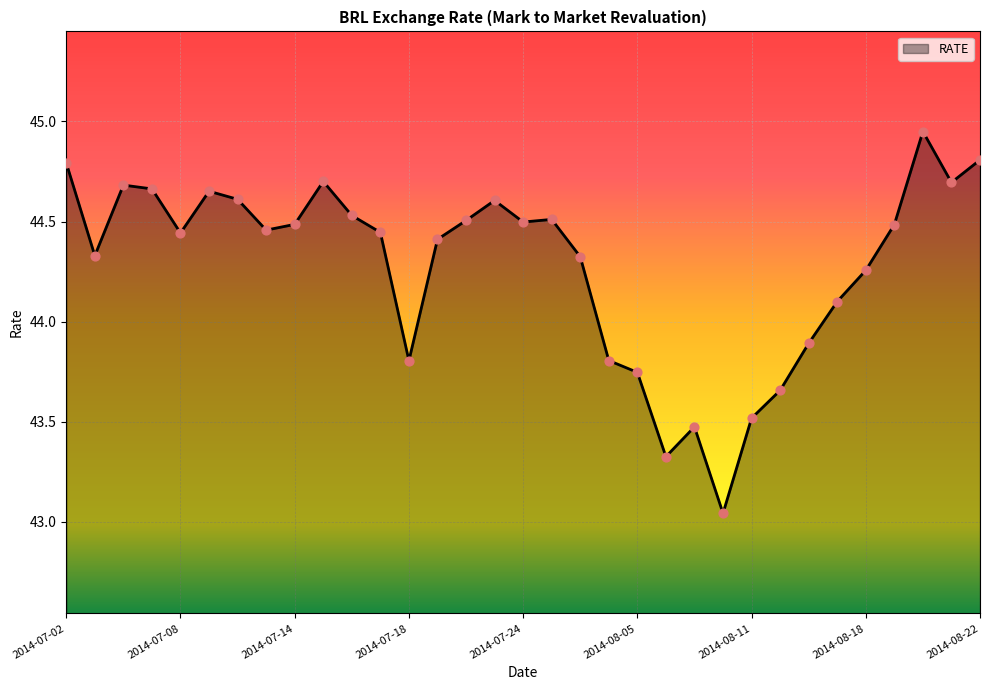

What is the difference between the maximum and minimum values?

1.9